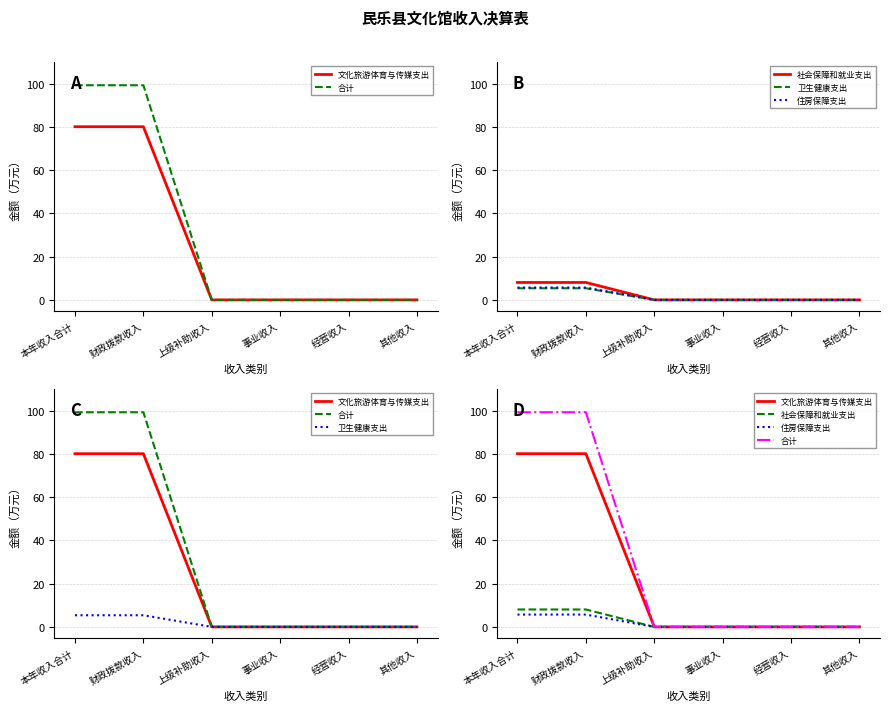

True or false: 文化旅游体育与传媒支出 and 社会保障和就业支出 intersect in this chart.

False